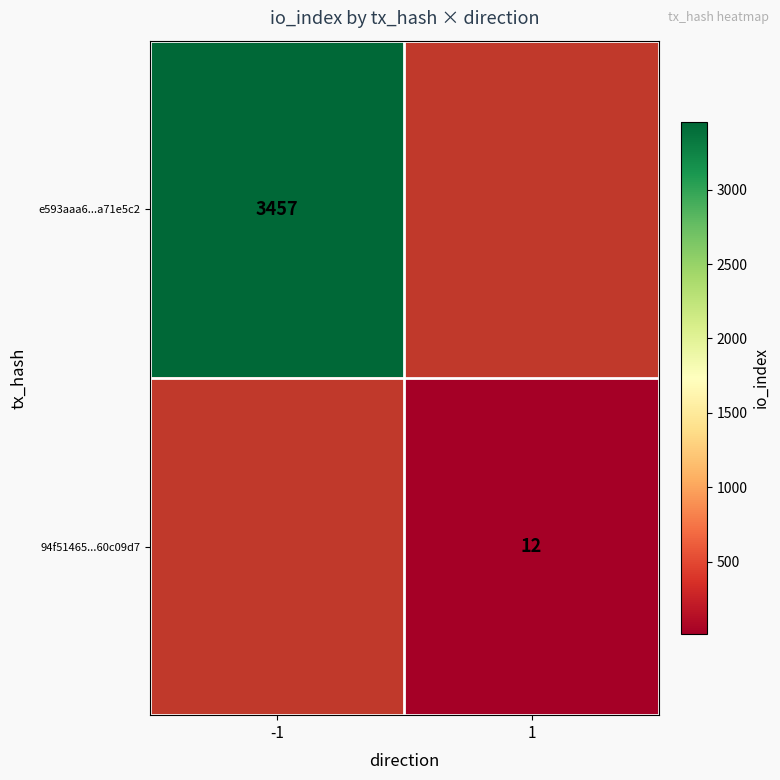

The e593aaa6...a71e5c2 series shows 5430 at -1. True or false?

False